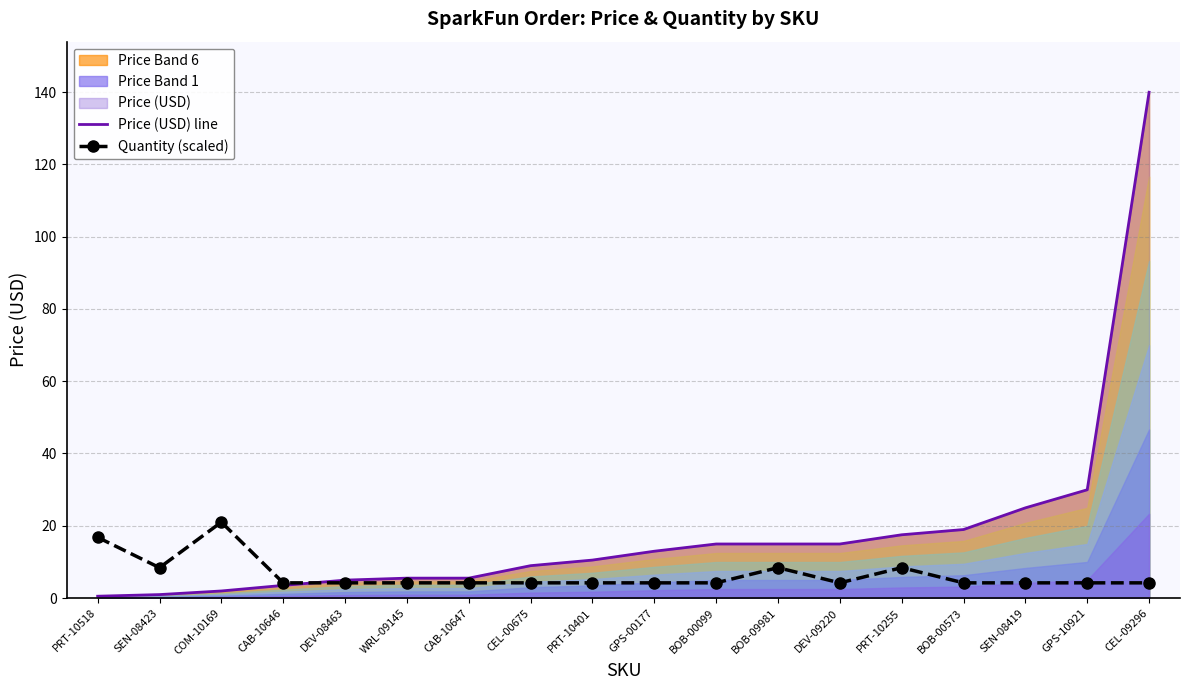

Which series has the largest range (max minus min)?

Price (USD) line